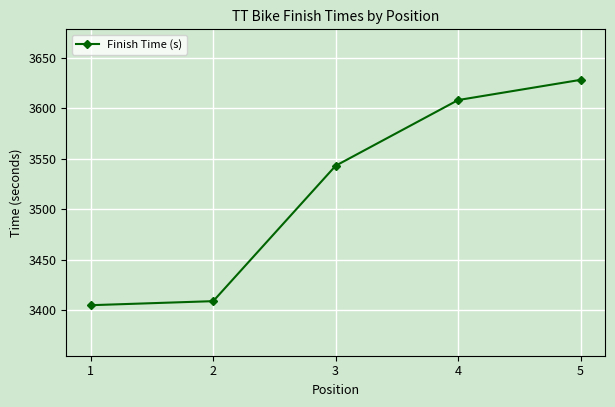

How many categories are shown in the chart?

5